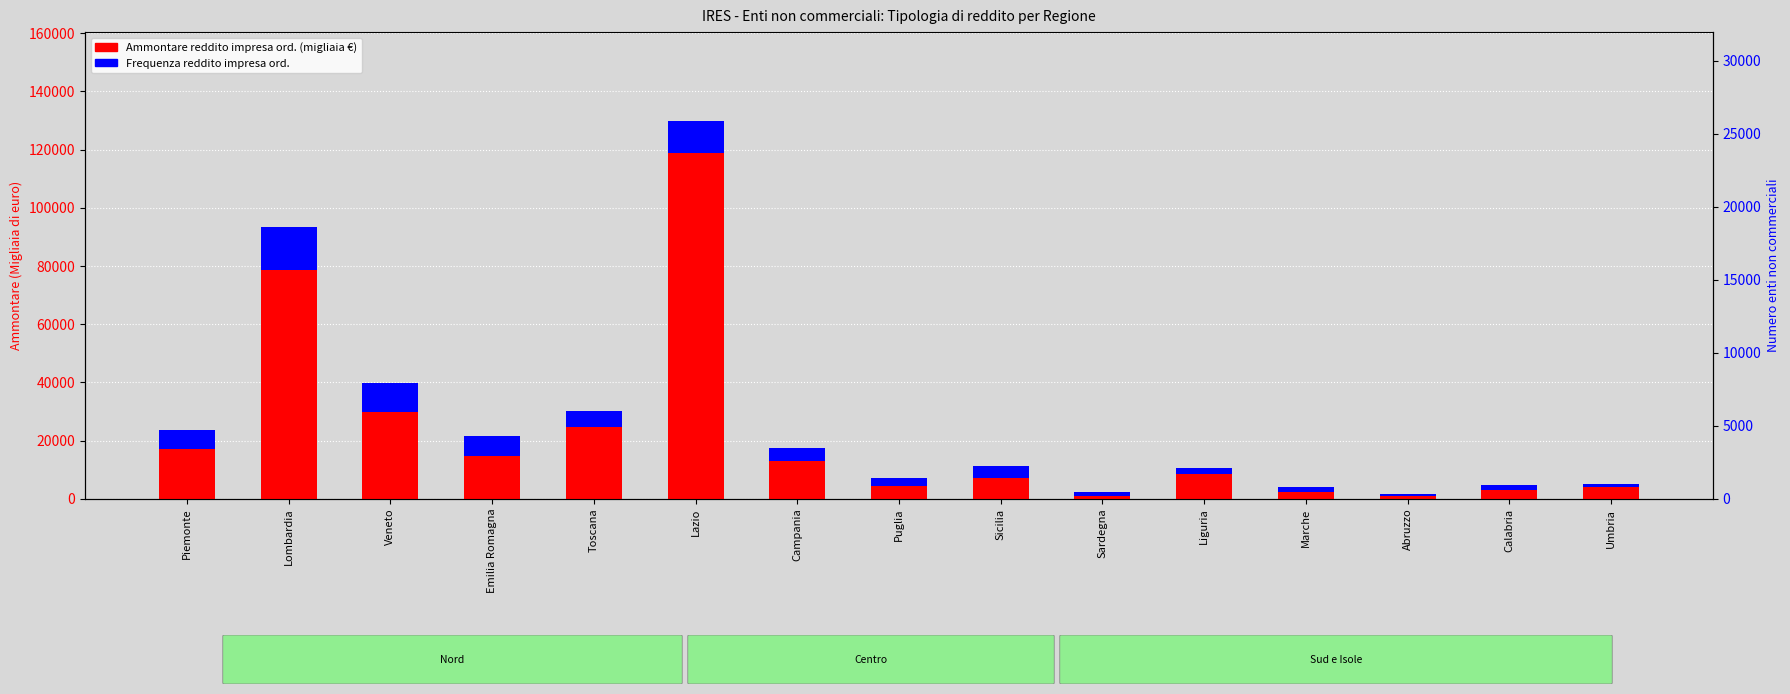

What position from the left is Veneto?

3